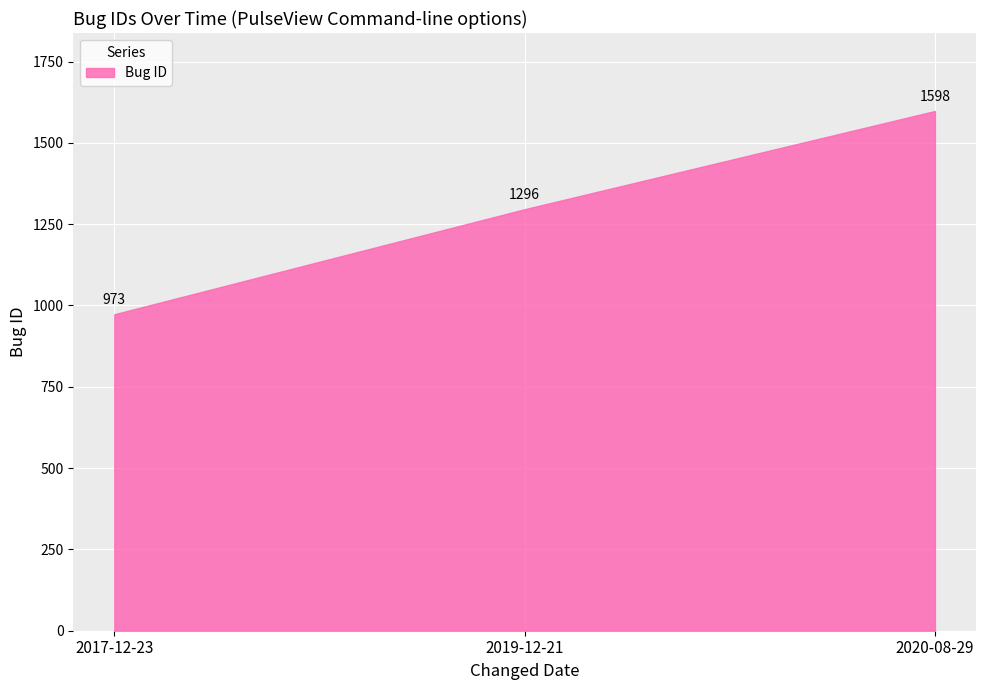

Reading right to left, what are all the values shown in this chart?

2020-08-29=1598	2019-12-21=1296	2017-12-23=973